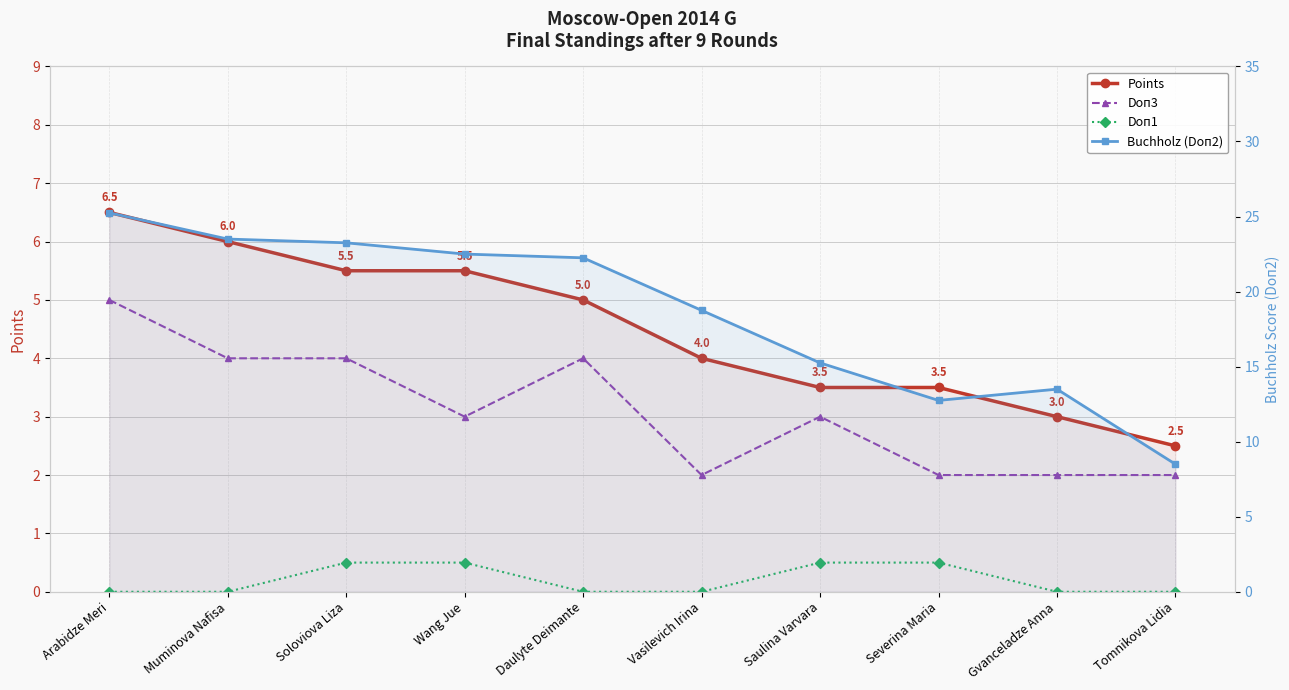

Which series has the widest spread of values?

Buchholz (Doп2)